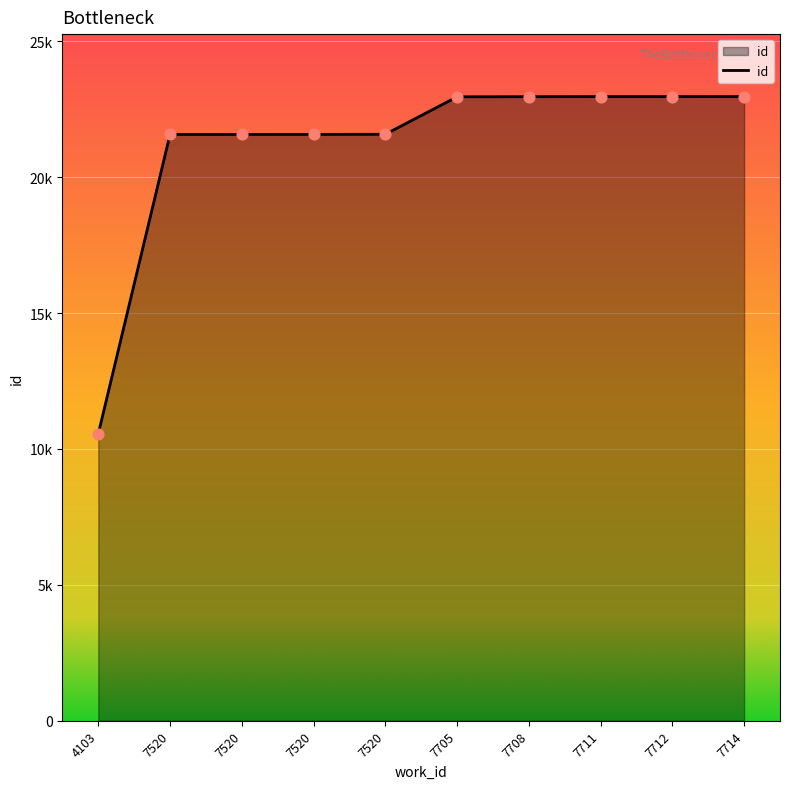

What is the change in value from 7520 to 7712?

+1392